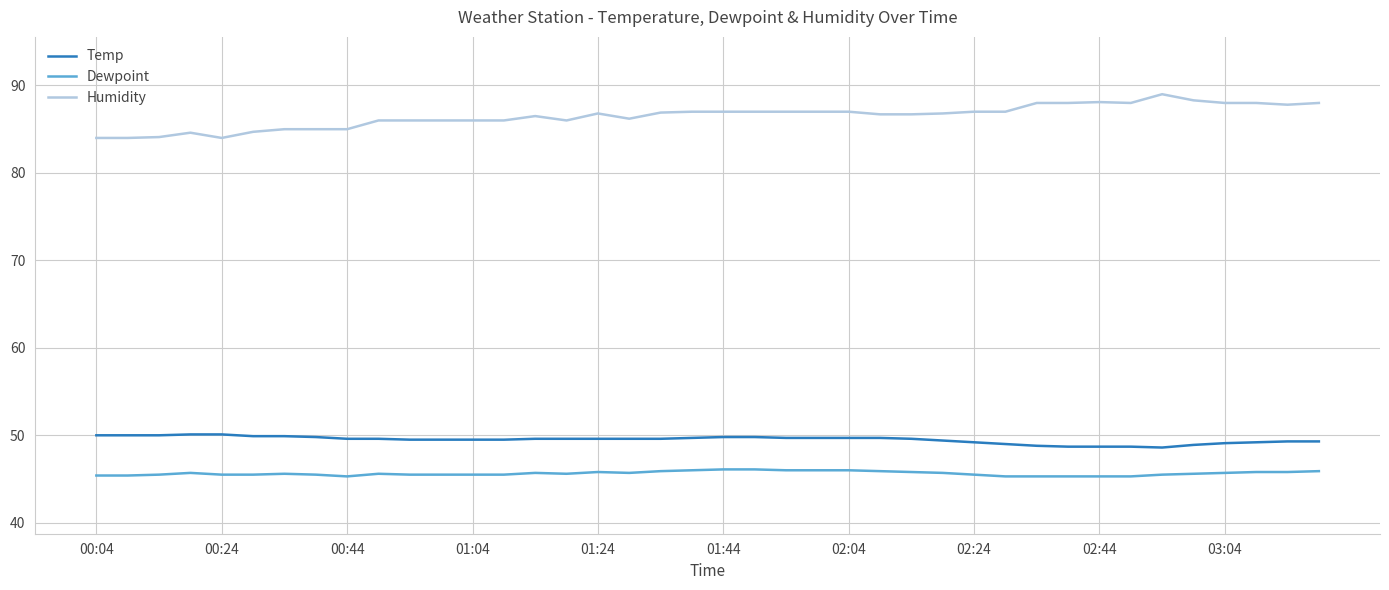

True or false: Temp and Humidity intersect in this chart.

False